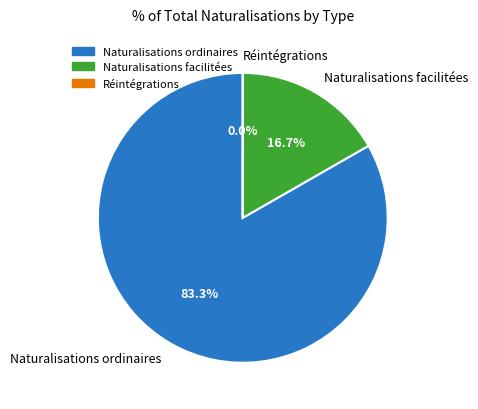

Is there a majority slice in this chart?

Yes